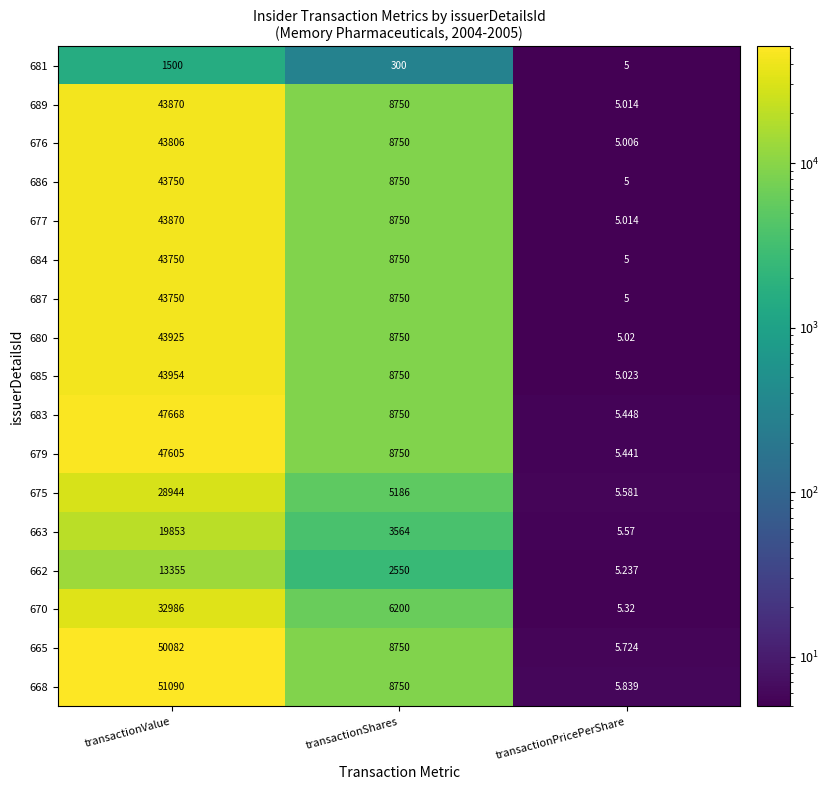

Which series has the widest spread of values?

668